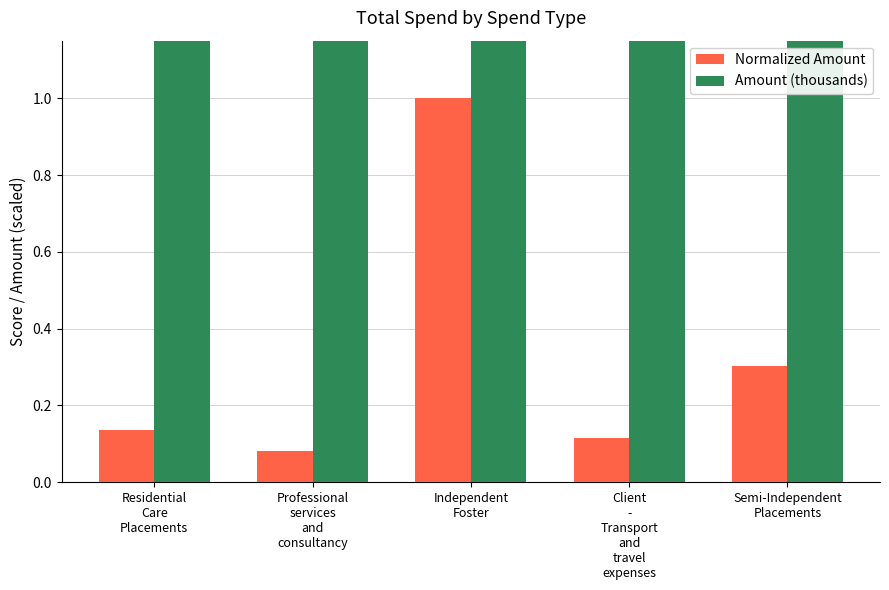

How many groups of bars are there?

5